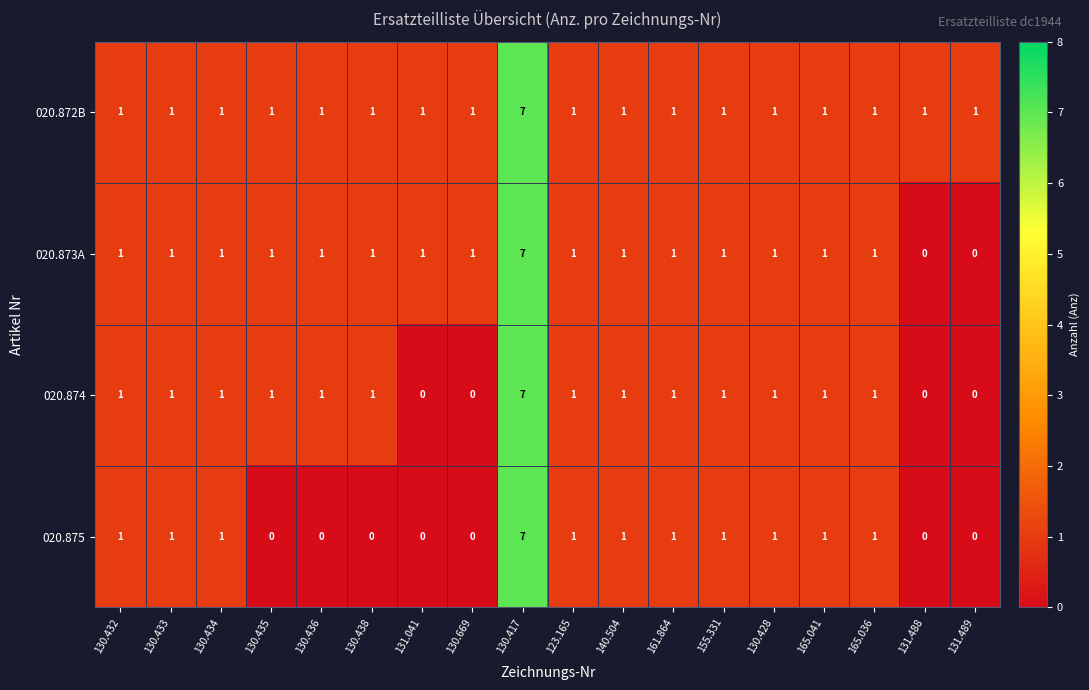

At how many categories does at least one series exceed 4?

1